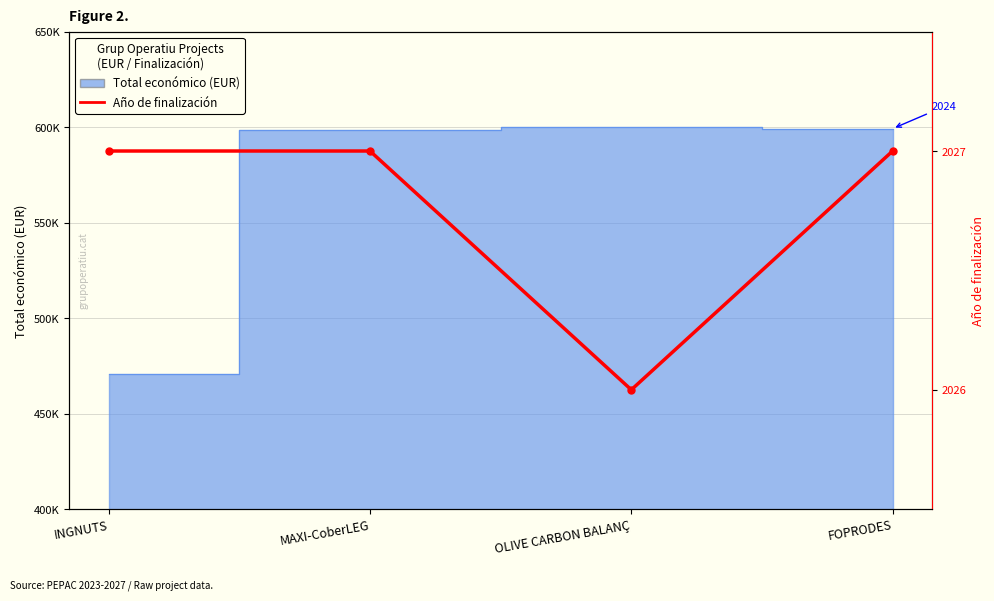

Reading left to right, transcribe all the data shown in this chart.

INGNUTS=2027	MAXI-CoberLEG=2027	OLIVE CARBON BALANÇ=2026	FOPRODES=2027